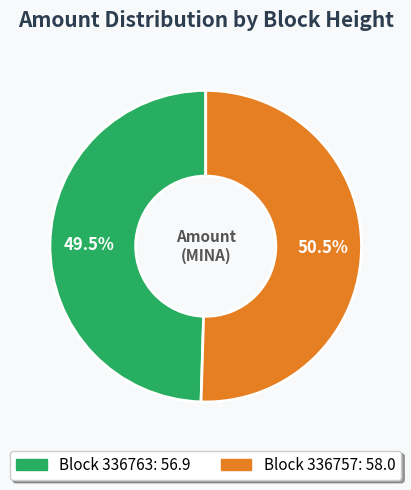

To the nearest percent, what is the difference between the largest and smallest slice percentages?

1%